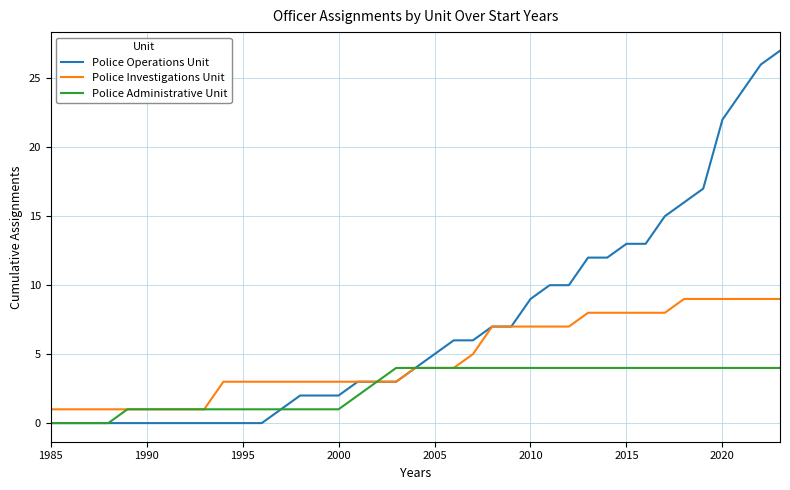

Reading left to right, what are all the values shown in this chart?

Police Operations Unit: 0	0	0	0	0	0	0	0	0	0	0	0	1	2	2	2	3	3	3	4	5	6	6	7	7	9	10	10	12	12	13	13	15	16	17	22	24	26	27
Police Investigations Unit: 1	1	1	1	1	1	1	1	1	3	3	3	3	3	3	3	3	3	3	4	4	4	5	7	7	7	7	7	8	8	8	8	8	9	9	9	9	9	9
Police Administrative Unit: 0	0	0	0	1	1	1	1	1	1	1	1	1	1	1	1	2	3	4	4	4	4	4	4	4	4	4	4	4	4	4	4	4	4	4	4	4	4	4